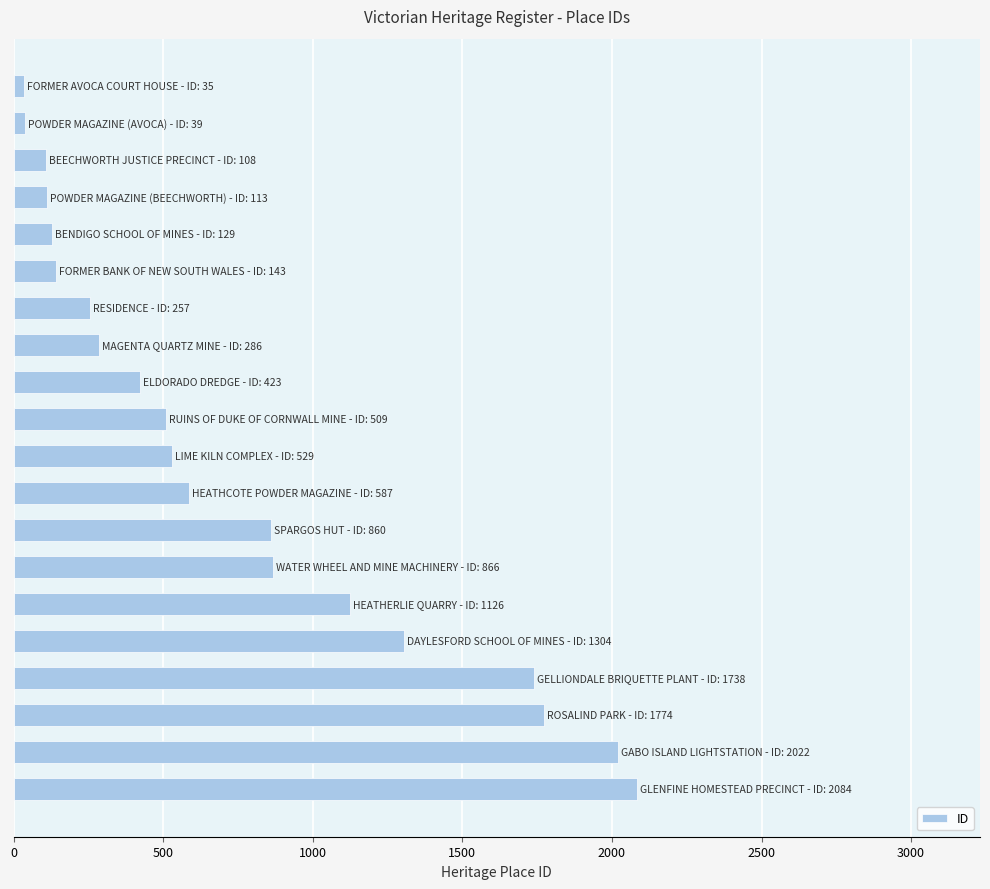

What is the difference between the second highest and minimum values?

1987